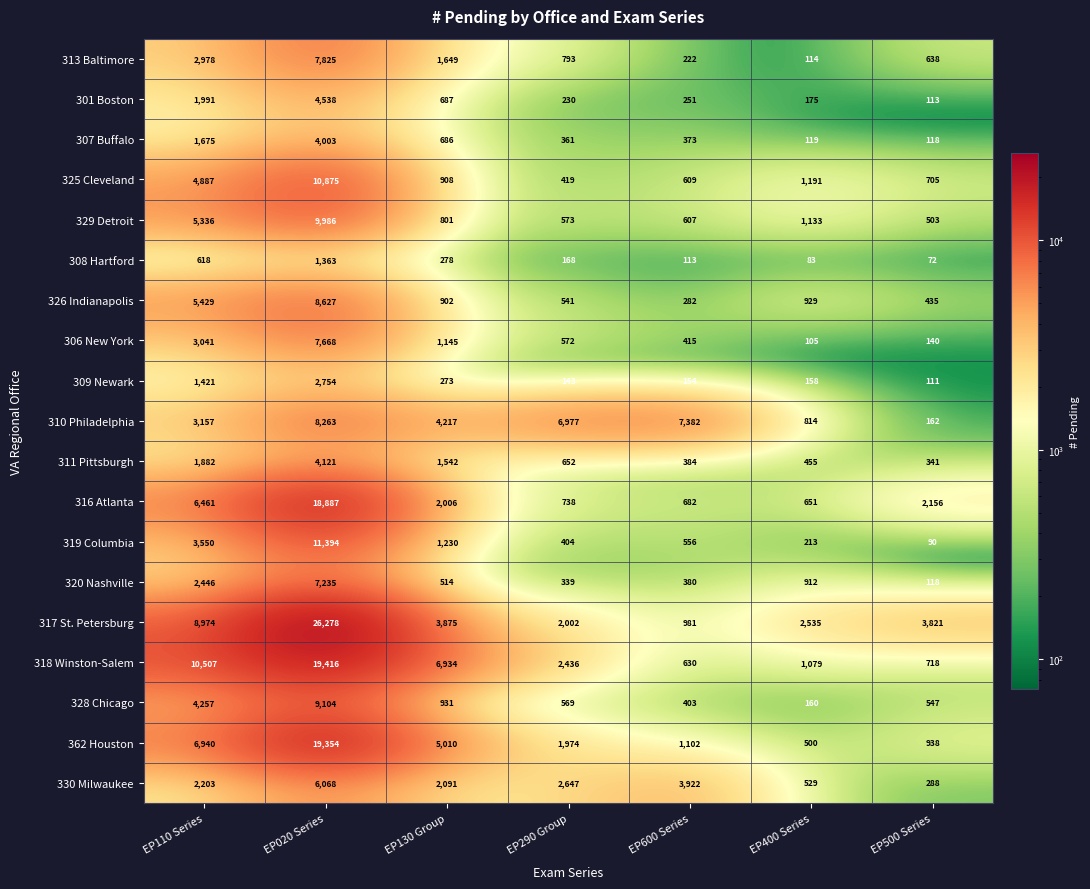

At which category is the sum across all series the highest?

EP020 Series